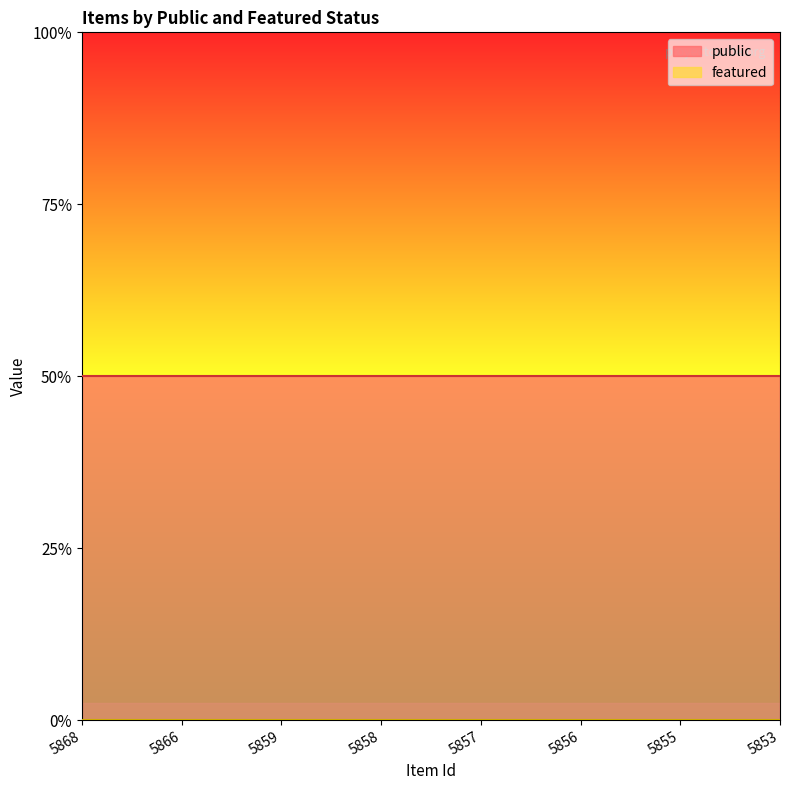

Count the number of categories in the chart.

8